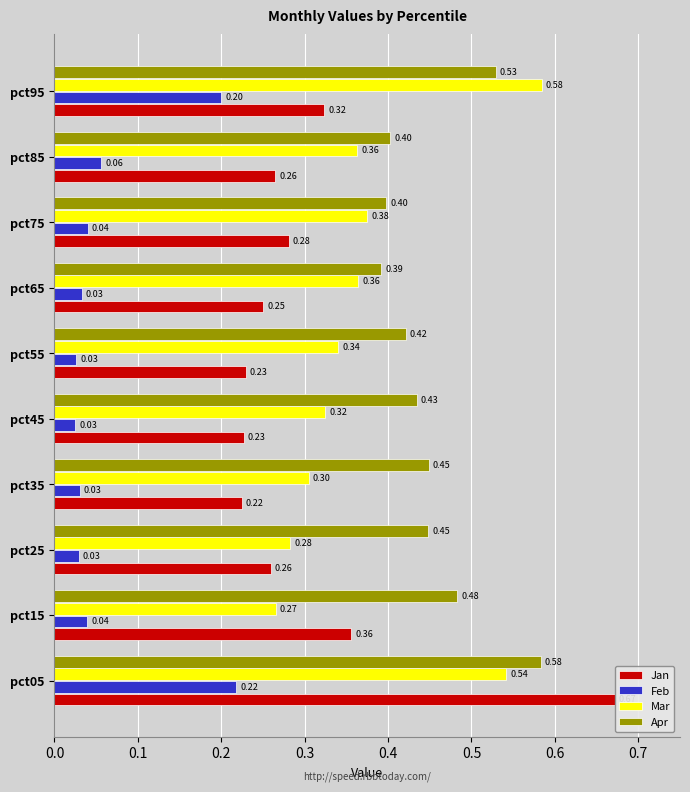

What is the difference between the maximum and minimum values in the Jan series?

0.4